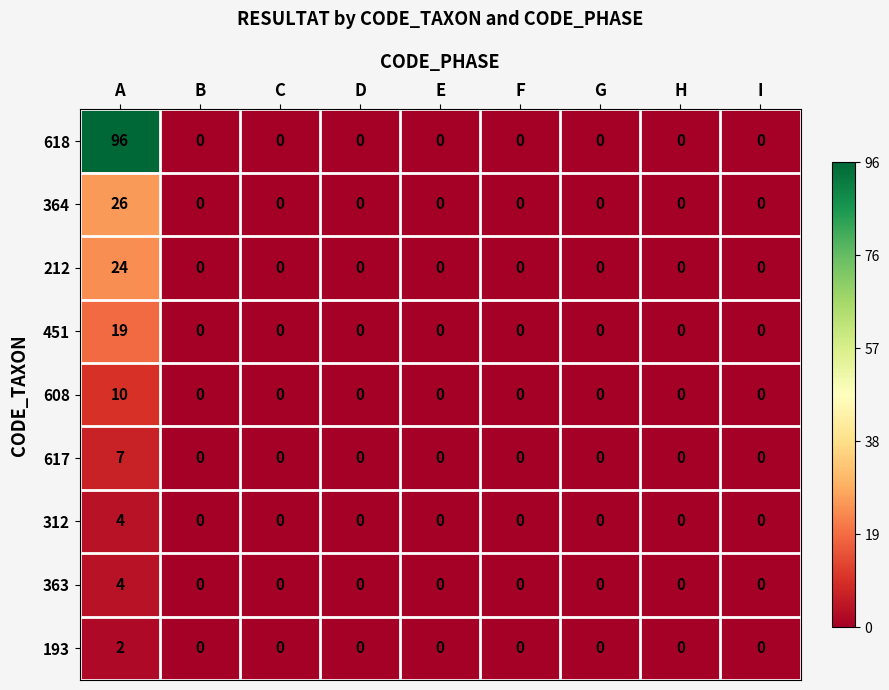

What is the sum of all 608 values?

10